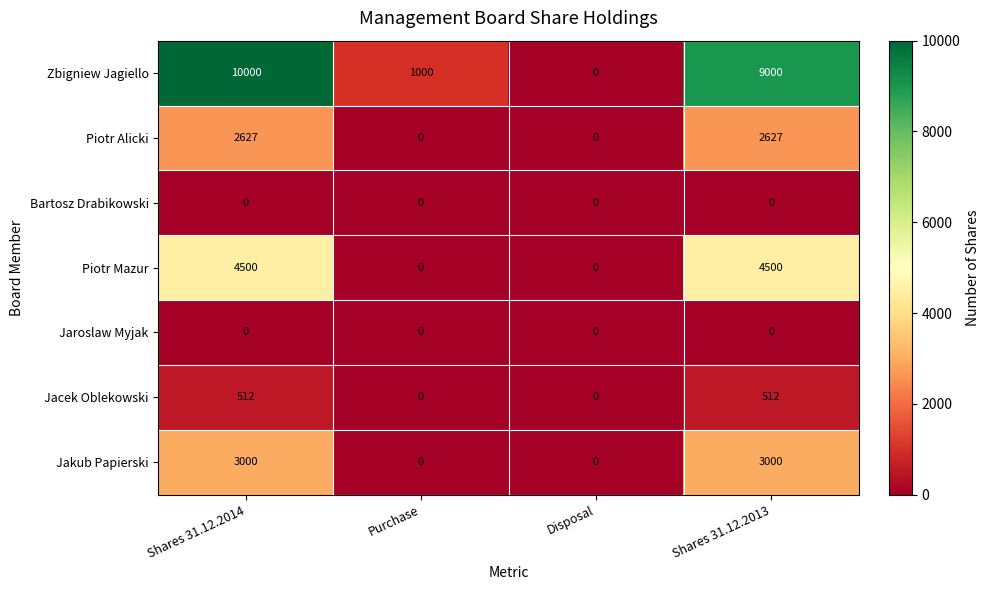

At how many categories does at least one series exceed 1904?

2